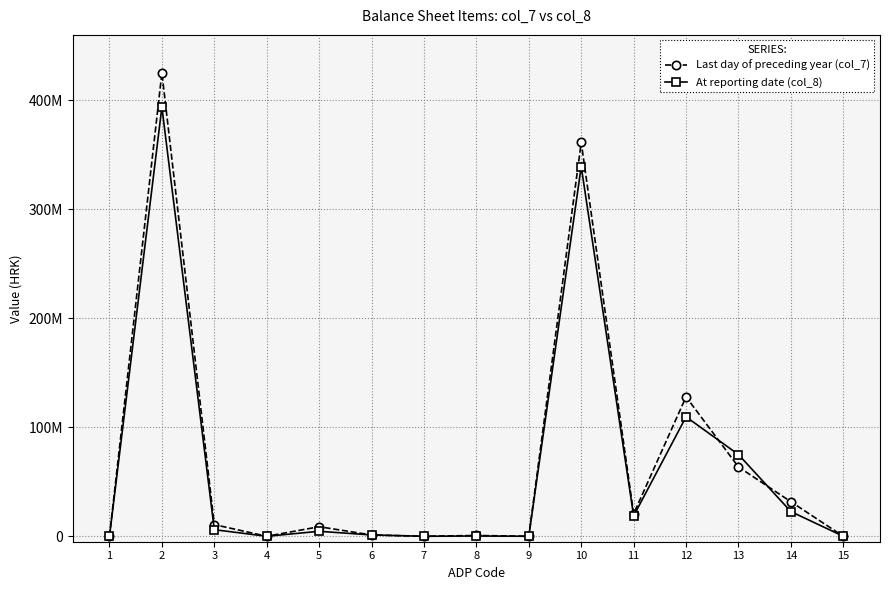

Rank the categories by Last day of preceding year (col_7) value from lowest to highest.

1, 4, 7, 9, 15, 8, 6, 5, 3, 11, 14, 13, 12, 10, 2